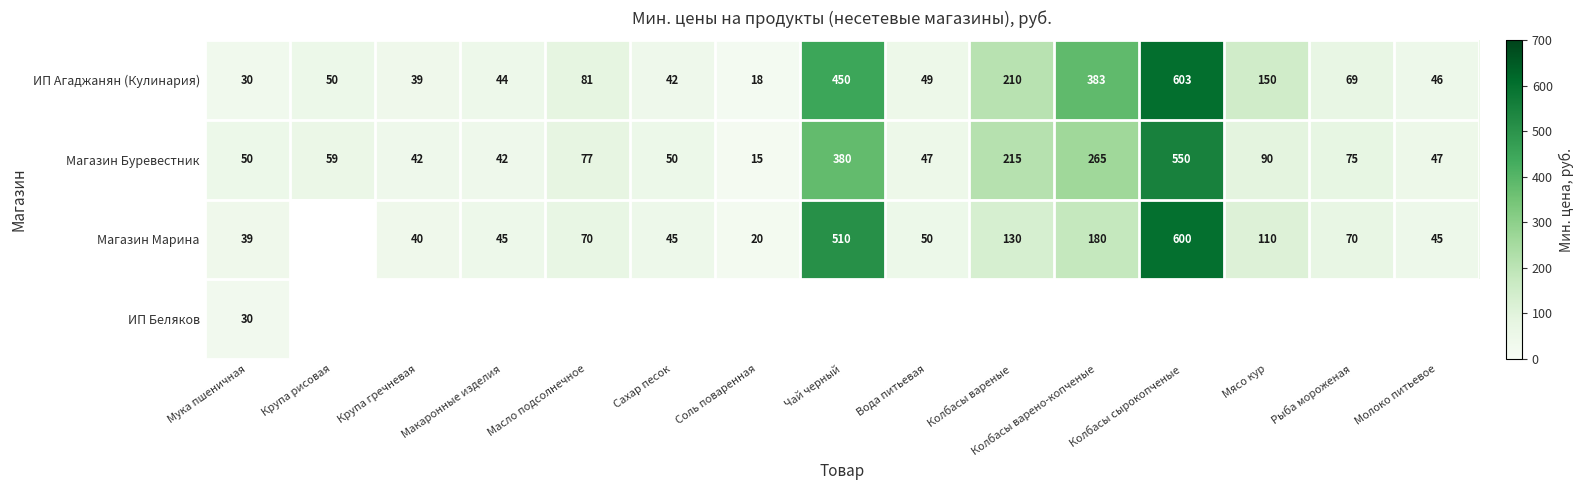

At which label is Магазин Буревестник closest to 282?

Колбасы варено-копченые